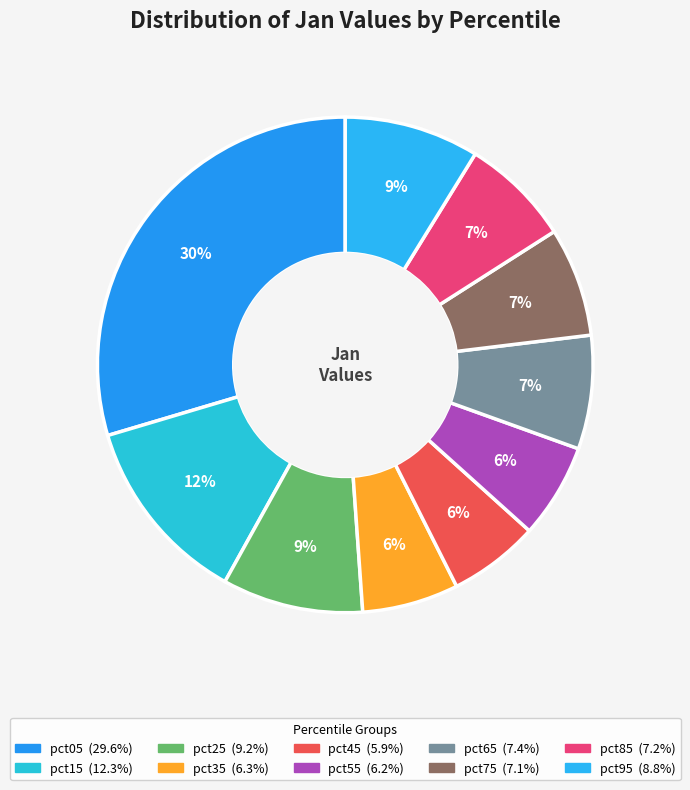

Combined, do pct75 and pct65 account for over 50%?

No